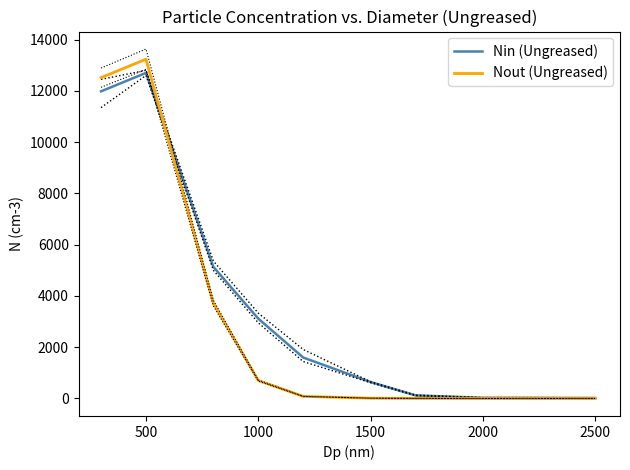

True or false: Nout (Ungreased) and Nin (Ungreased) intersect in this chart.

True